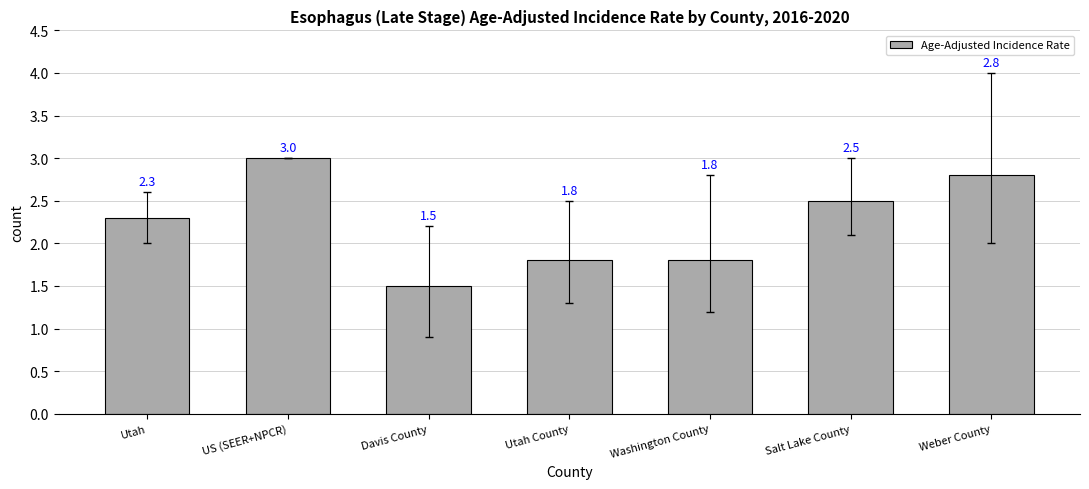

Is it true that the value at Davis County is 2.2?

False